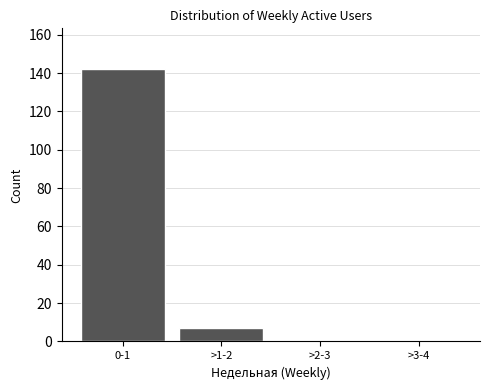

Reading left to right, list all the values displayed in this chart.

0-1=142	>1-2=7	>2-3=0	>3-4=0